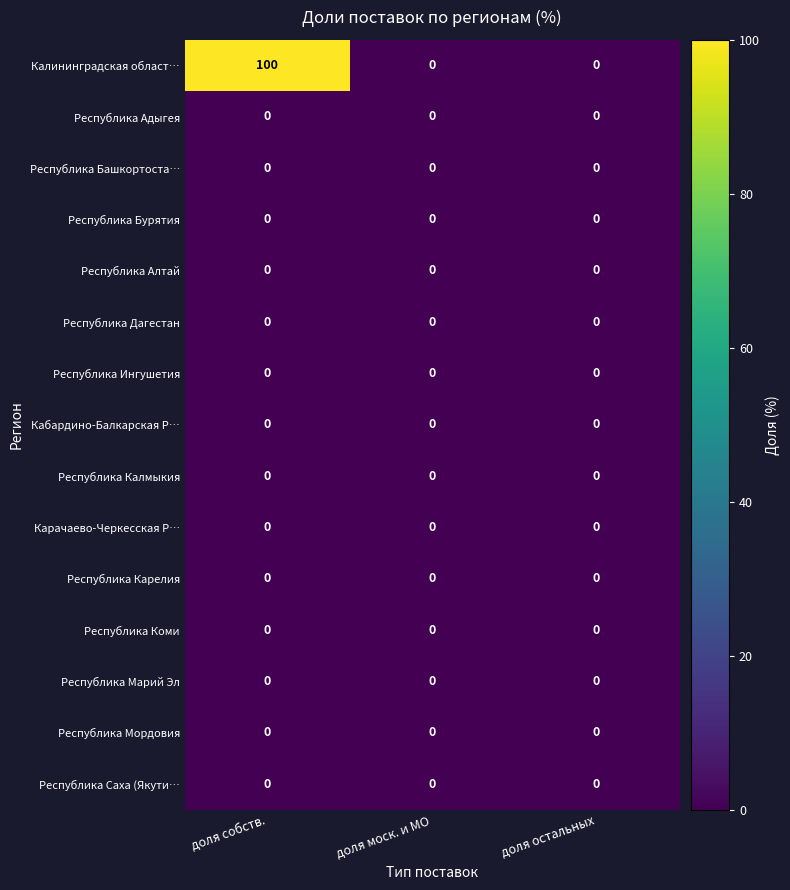

What is the maximum value shown in the chart?

100